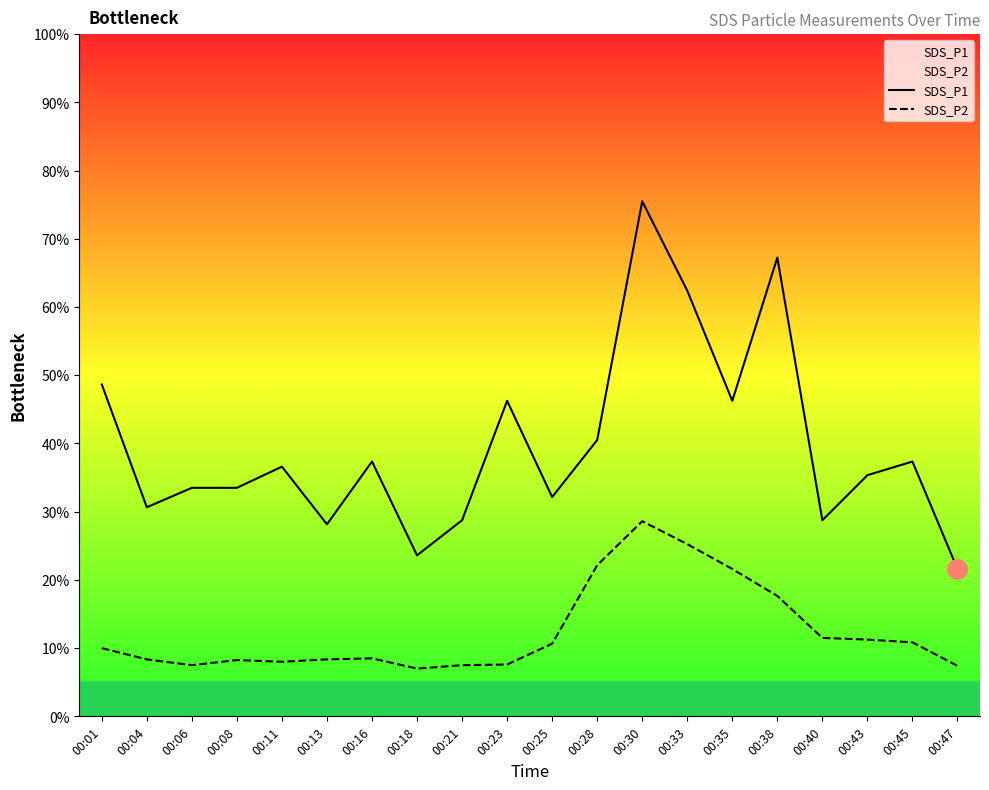

How many categories are shown in the chart?

20